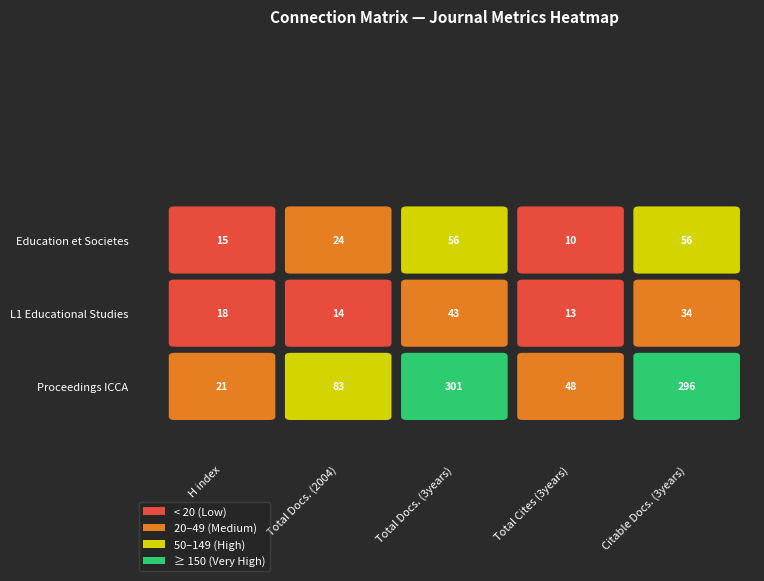

Which series has the widest spread of values?

Proceedings ICCA